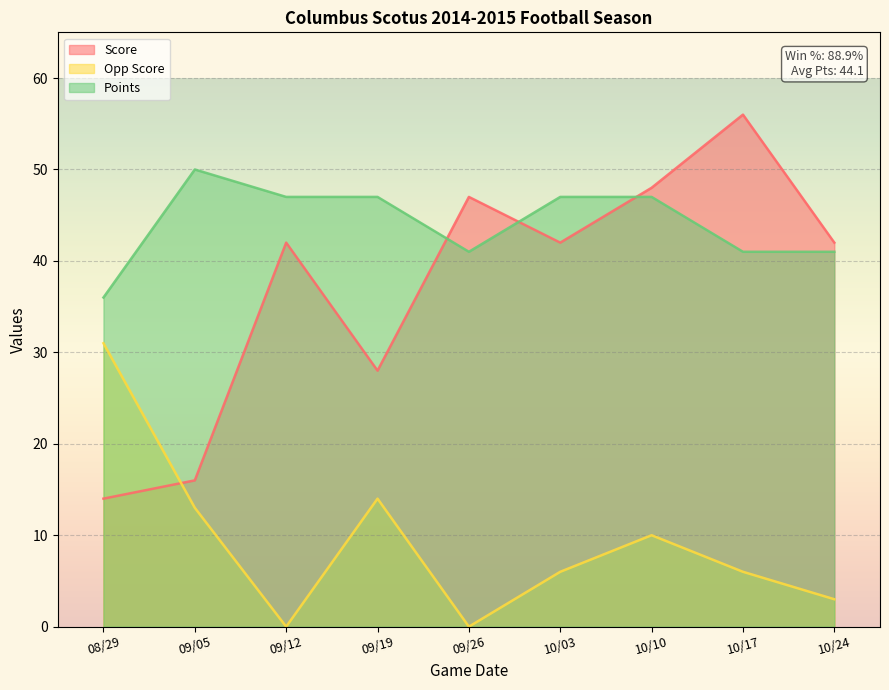

What position from the left is 09/19?

4